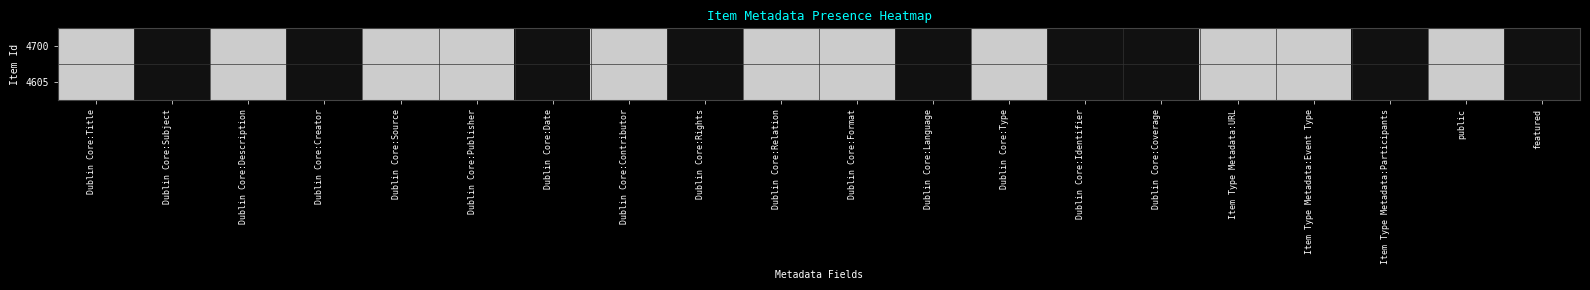

At how many categories does at least one series exceed 0?

11